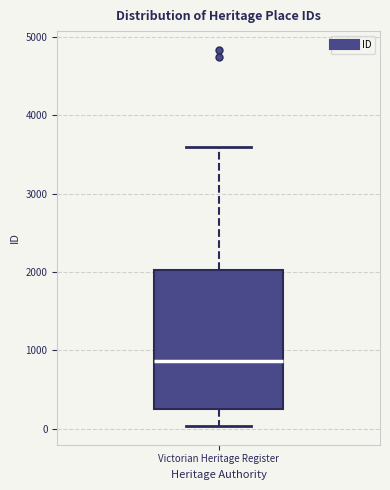

Where is the upper edge of the box for Victorian Heritage Register on the y-axis? The values are not printed on the chart, so give them approximately, as read against the axis.

2000